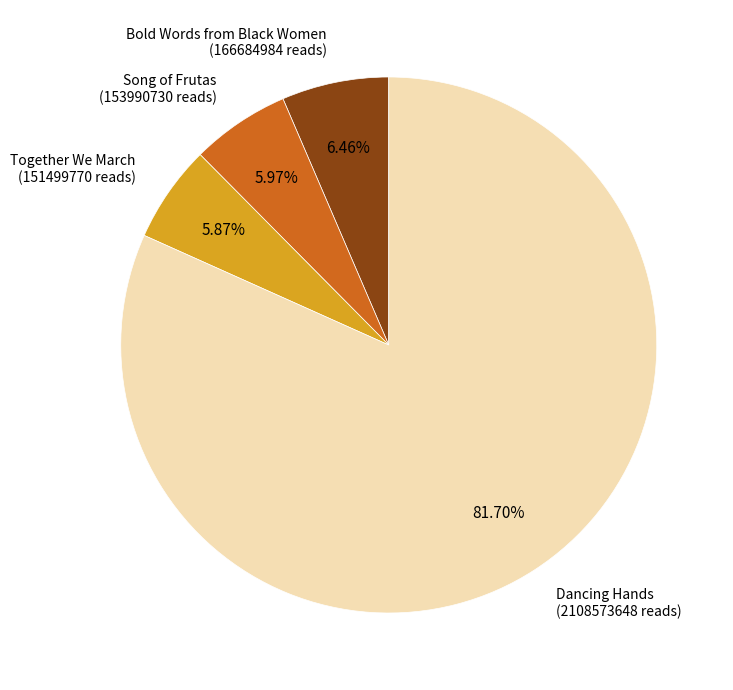

Between Dancing Hands and Together We March, which is larger?

Dancing Hands